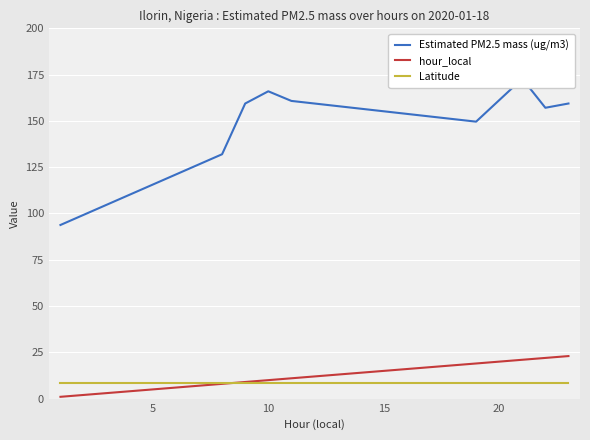

Reading right to left, extract all data points from this chart.

Estimated PM2.5 mass (ug/m3): 159.4	157.1	172.8	149.6	160.8	166.0	159.4	132.0	93.8
hour_local: 23.0	22.0	21.0	19.0	11.0	10.0	9.0	8.0	1.0
Latitude: 8.5	8.5	8.5	8.5	8.5	8.5	8.5	8.5	8.5